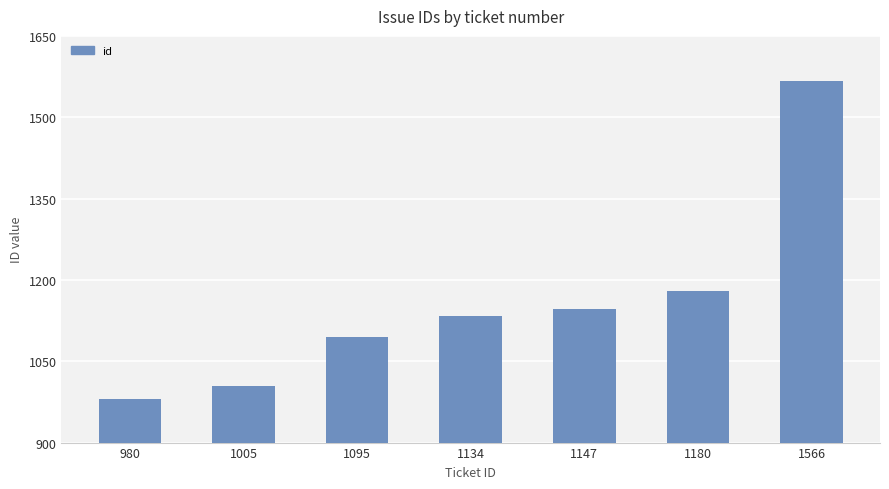

Where is the data nearest to the value 1273?

1180